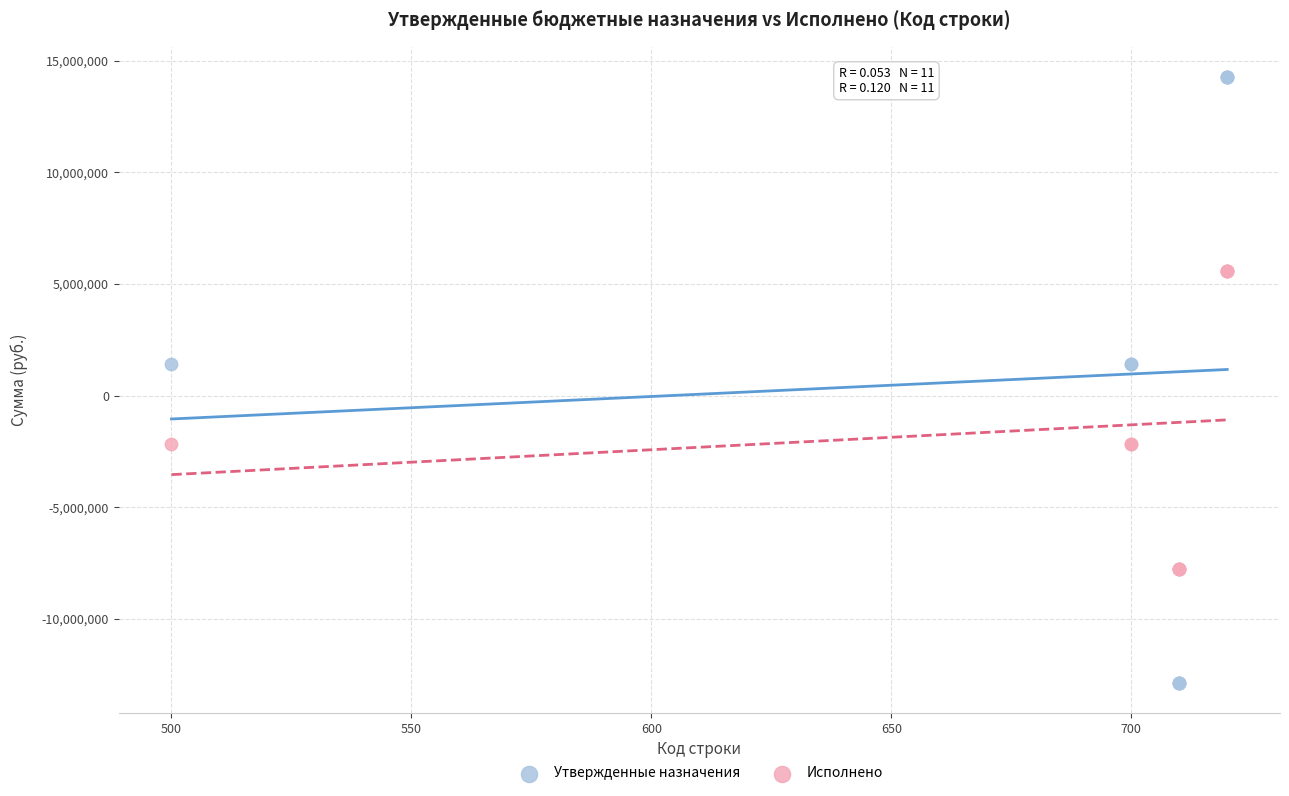

Which series contains the lowest Y value?

Утвержденные назначения